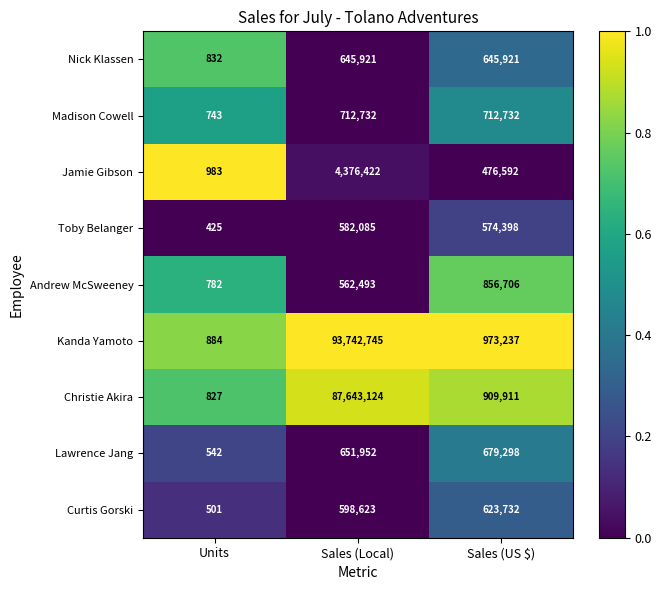

What is the average value of the Kanda Yamoto series?

31572289